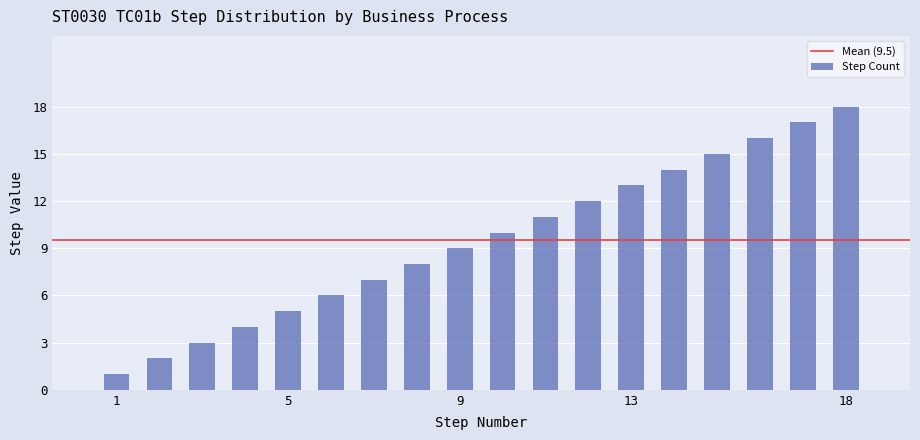

What is the greatest value displayed?

18